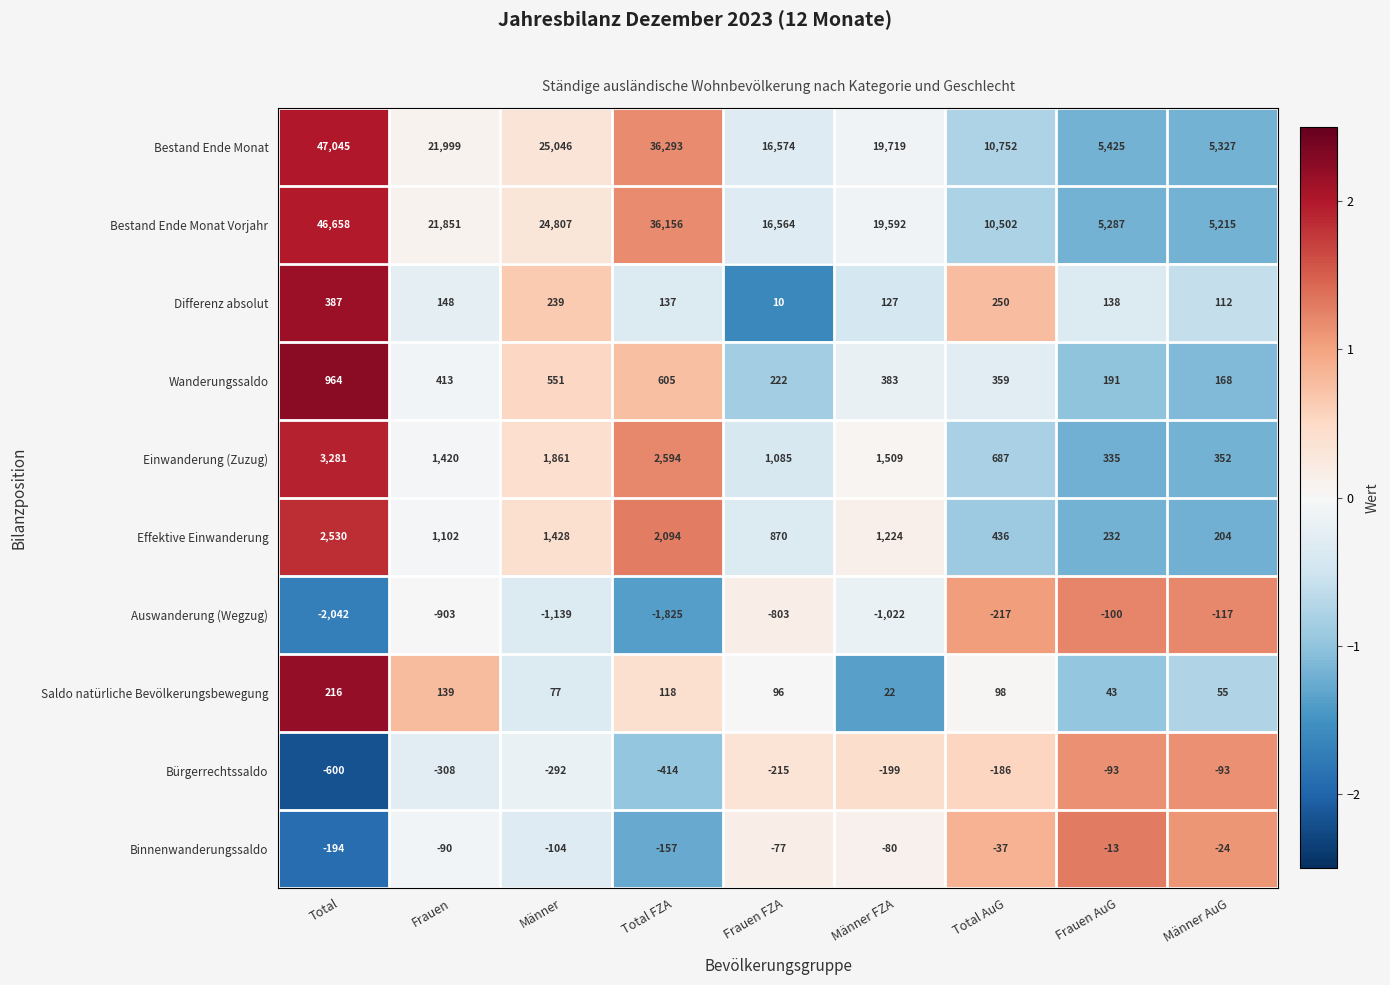

At which category does the chart reach its peak across all series?

Total